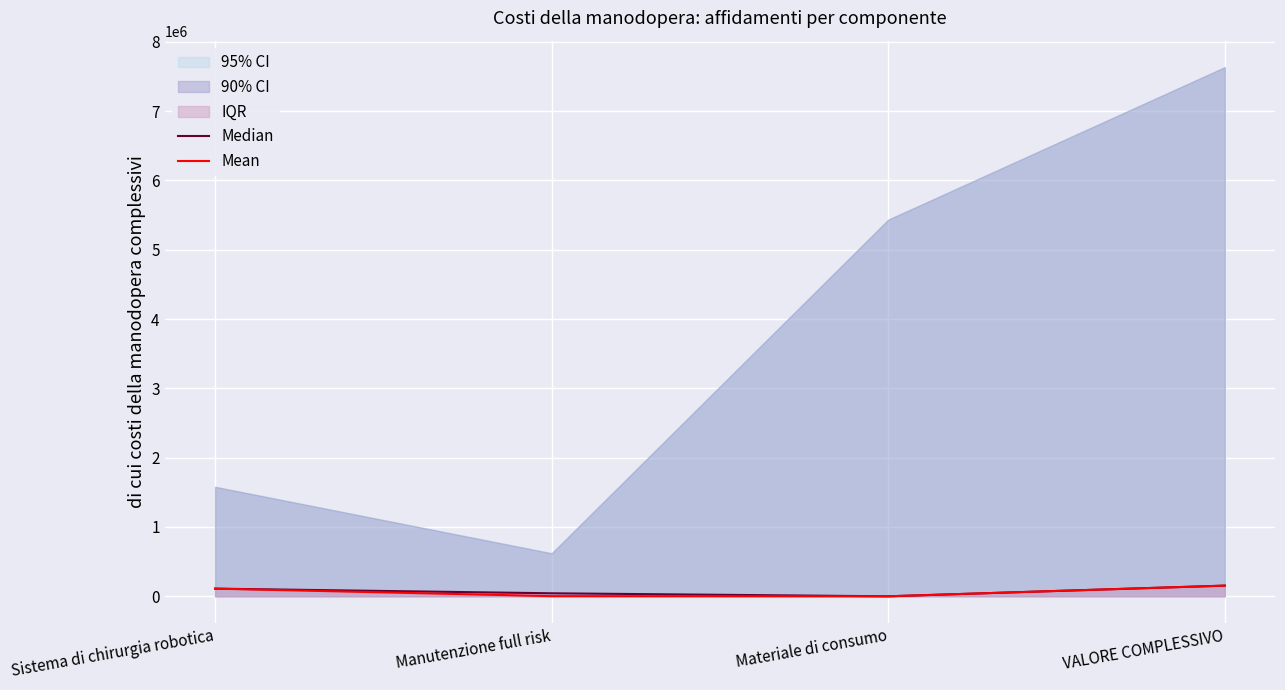

What position from the right is Materiale di consumo?

2